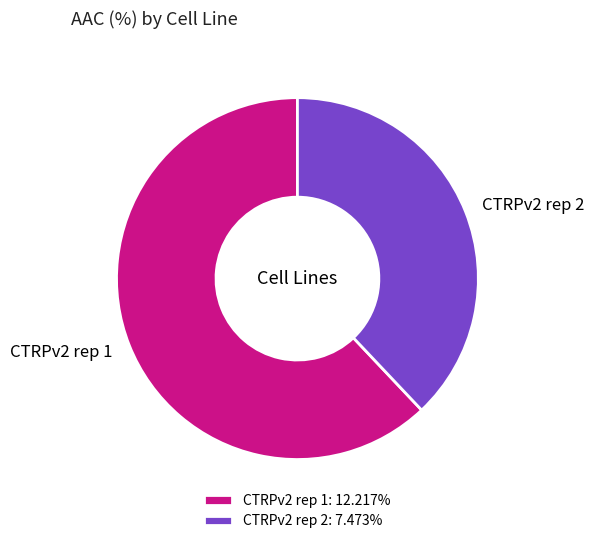

The CTRPv2 rep 2 slice represents 38% of the pie. True or false?

True